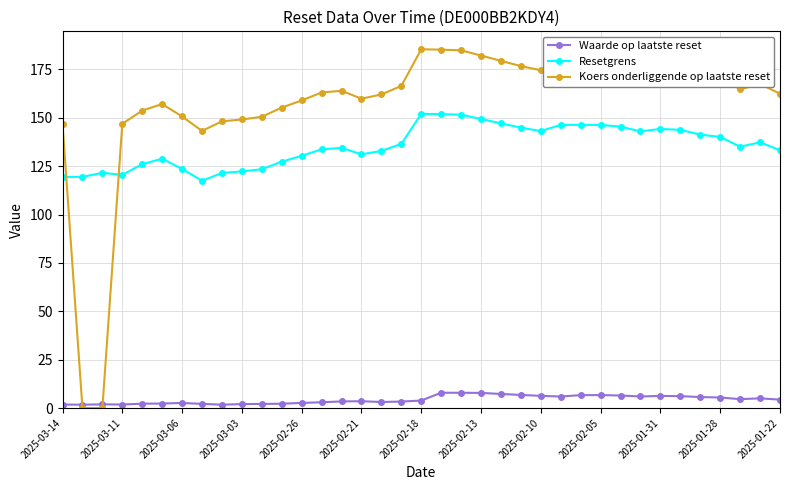

How many distinct data groups are displayed?

3